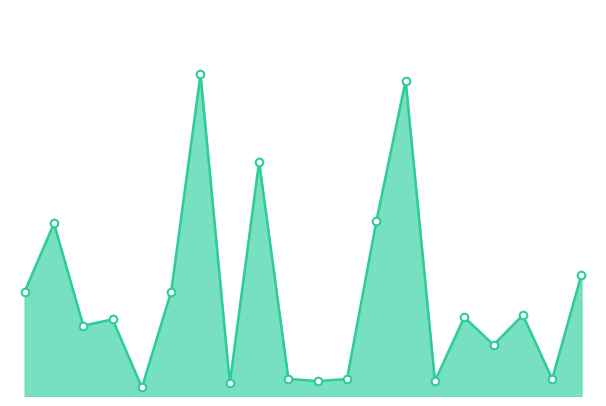

Which has a higher value, 19 or 14?

19